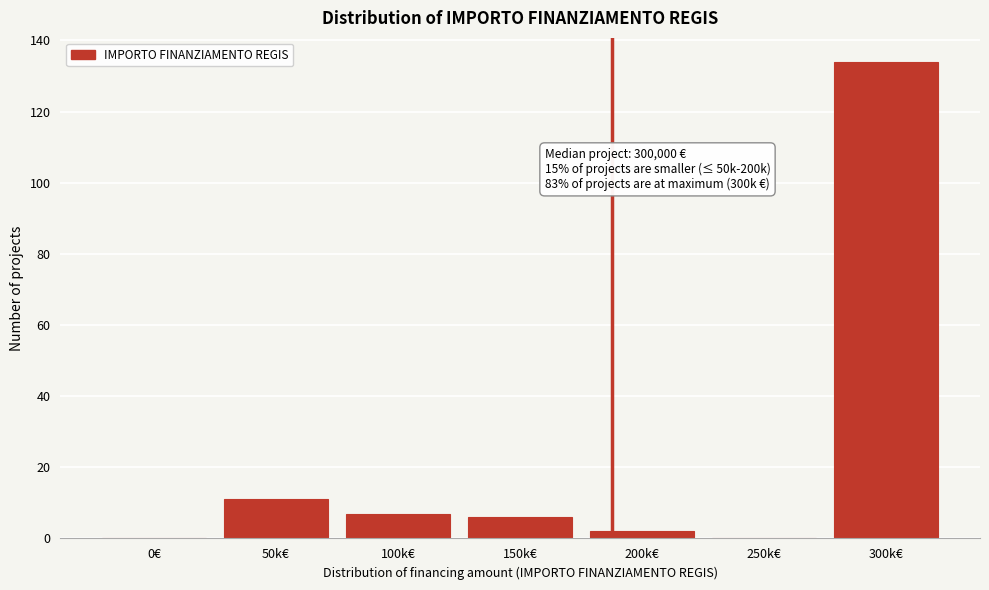

Reading right to left, what are all the values shown in this chart?

300k€=134	250k€=0	200k€=2	150k€=6	100k€=7	50k€=11	0€=0